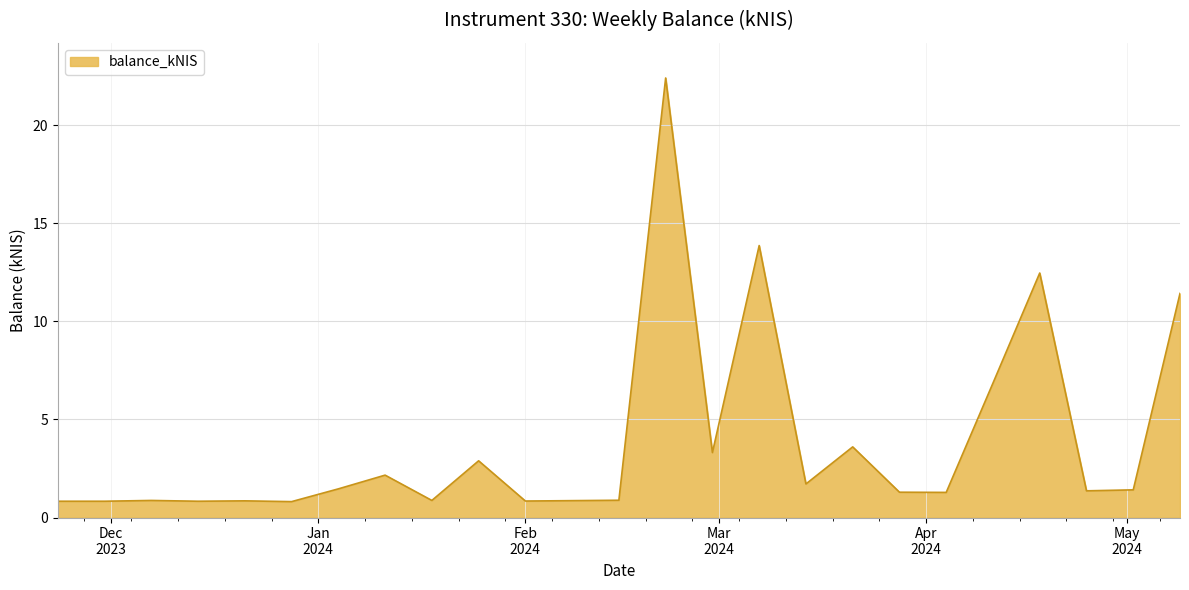

What is the smallest value displayed?

0.8